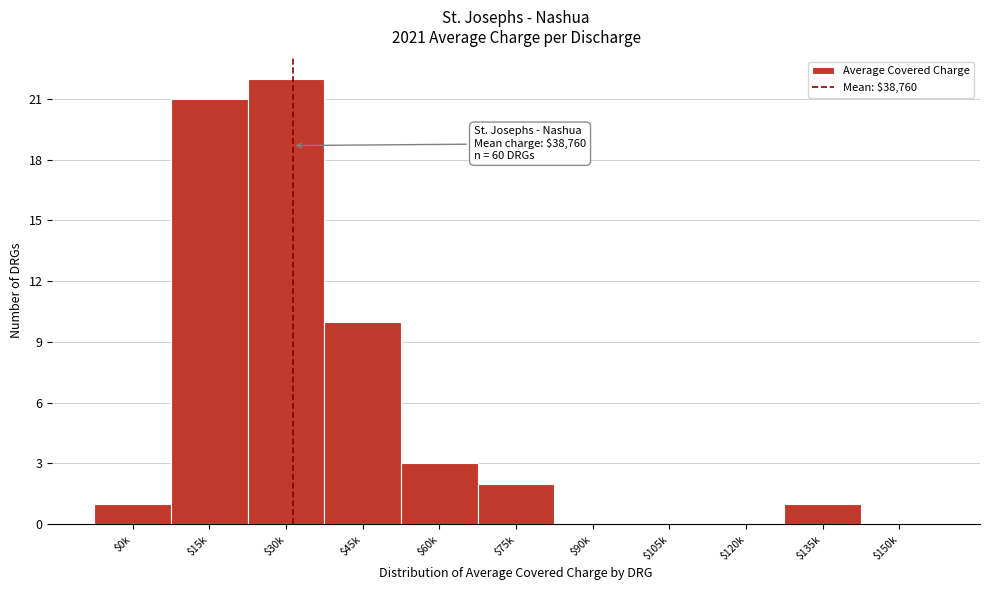

What is the sum of all values?

60